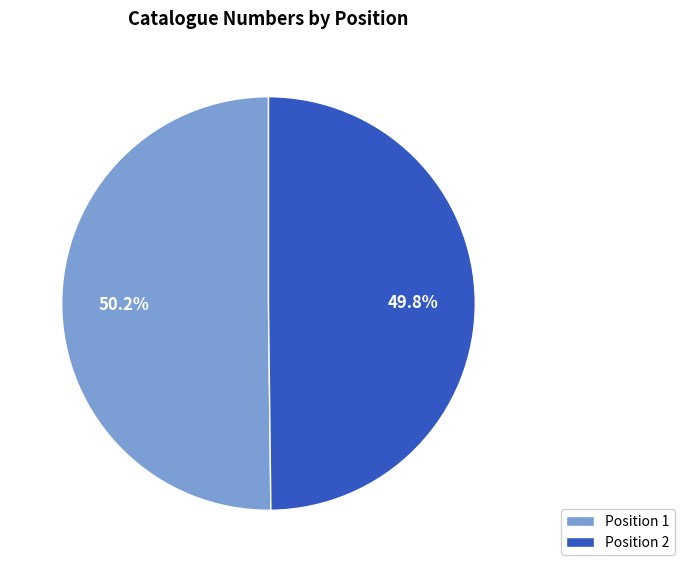

What is the ratio of the value at Position 1 to the value at Position 2?

1.0